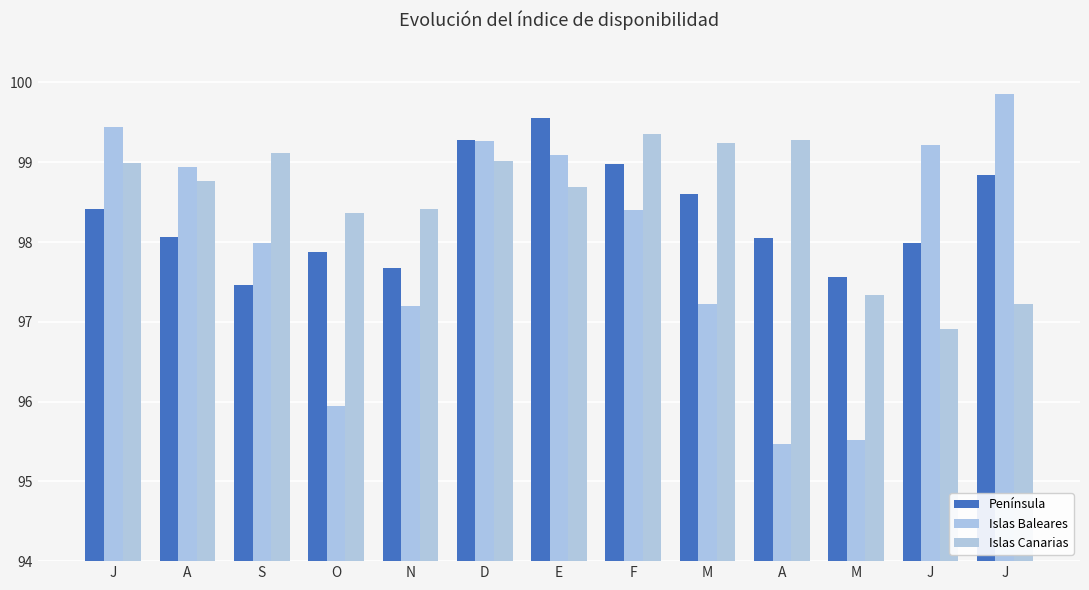

Which series changed the most between O and J?

Islas Baleares